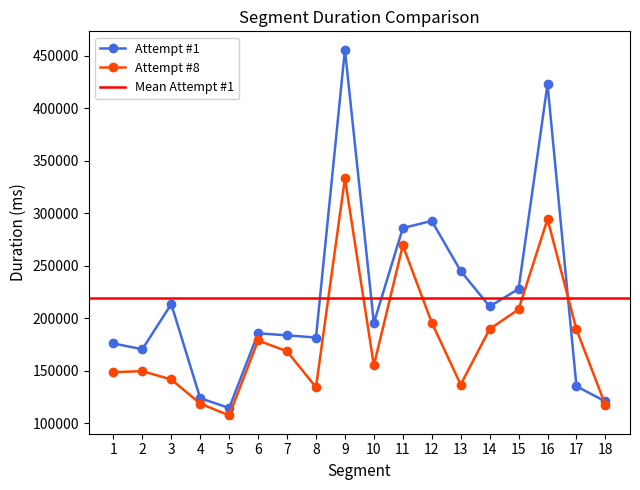

Is the value of Attempt #1 at 6 greater than the value of Attempt #8 at 8?

Yes